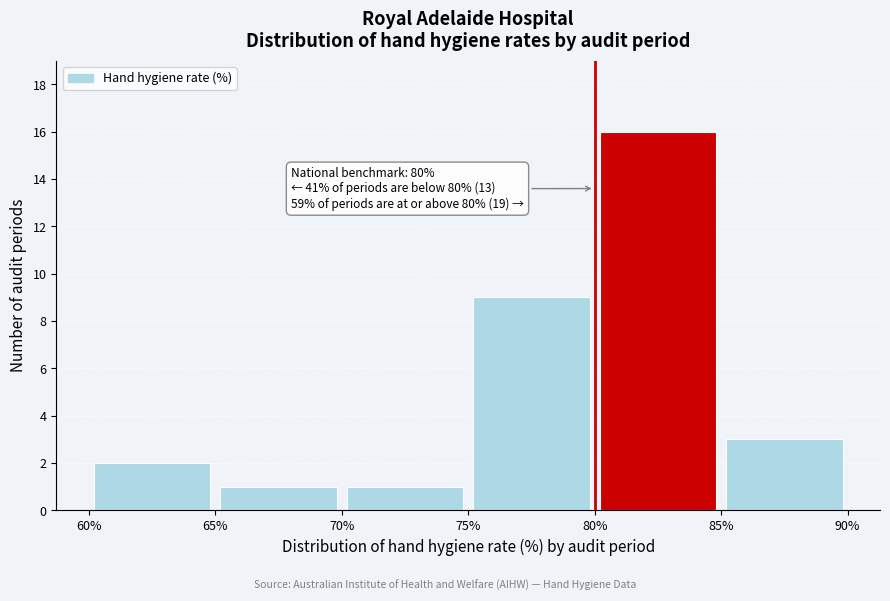

Which range on the x-axis has the tallest bar?

80% to 85%